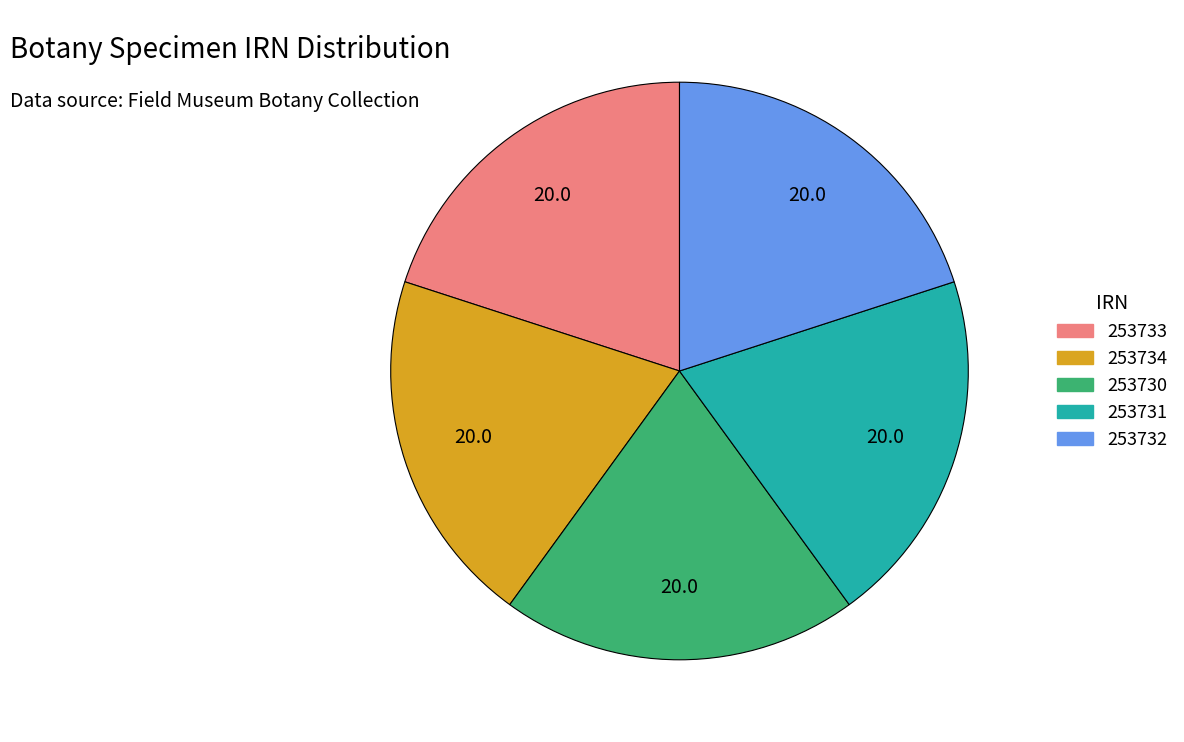

What is the ratio of the value at 253732 to the value at 253730?

1.0